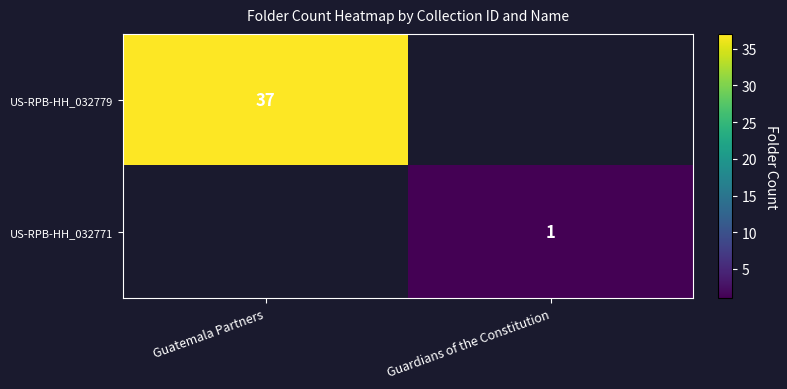

The value of US-RPB-HH_032779 at Guatemala Partners is 20. True or false?

False